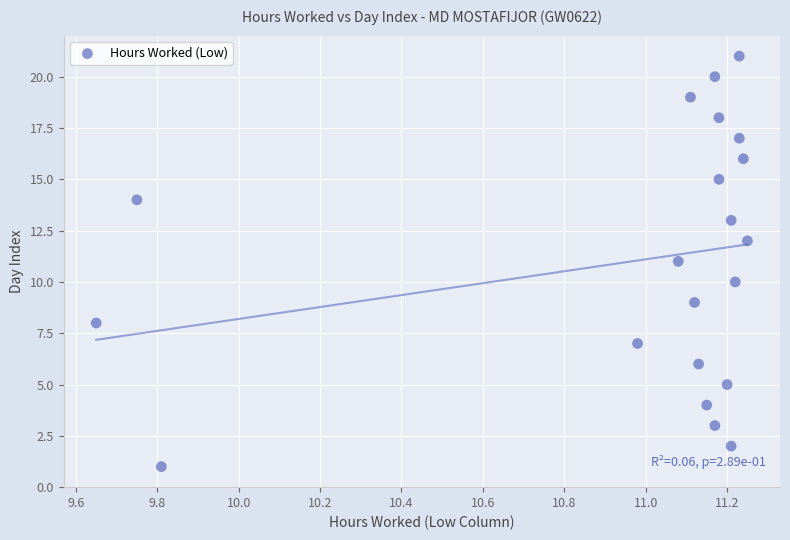

What is the range of Y values (max minus min)?

20